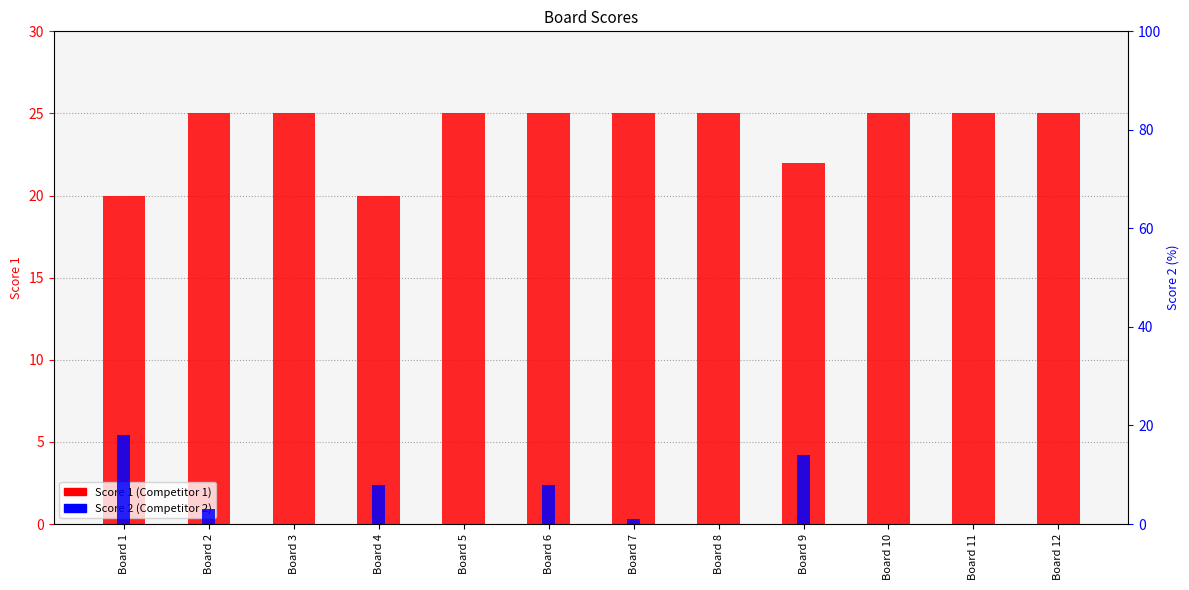

At which label does Score 1 (Competitor 1) reach its peak?

Board 2